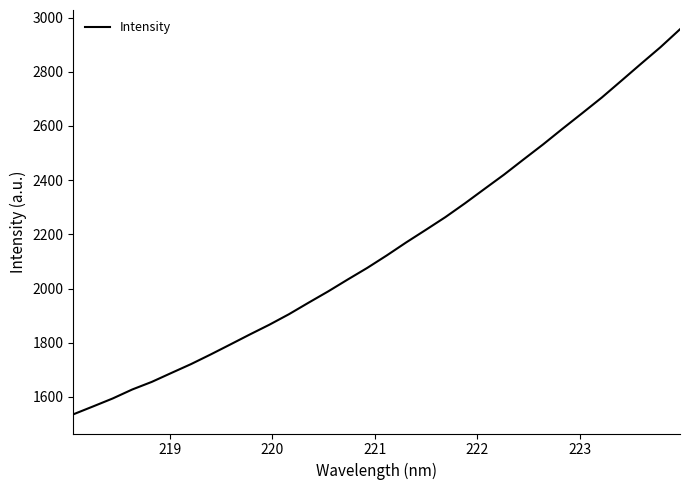

What is the minimum value shown in the chart?

1536.3